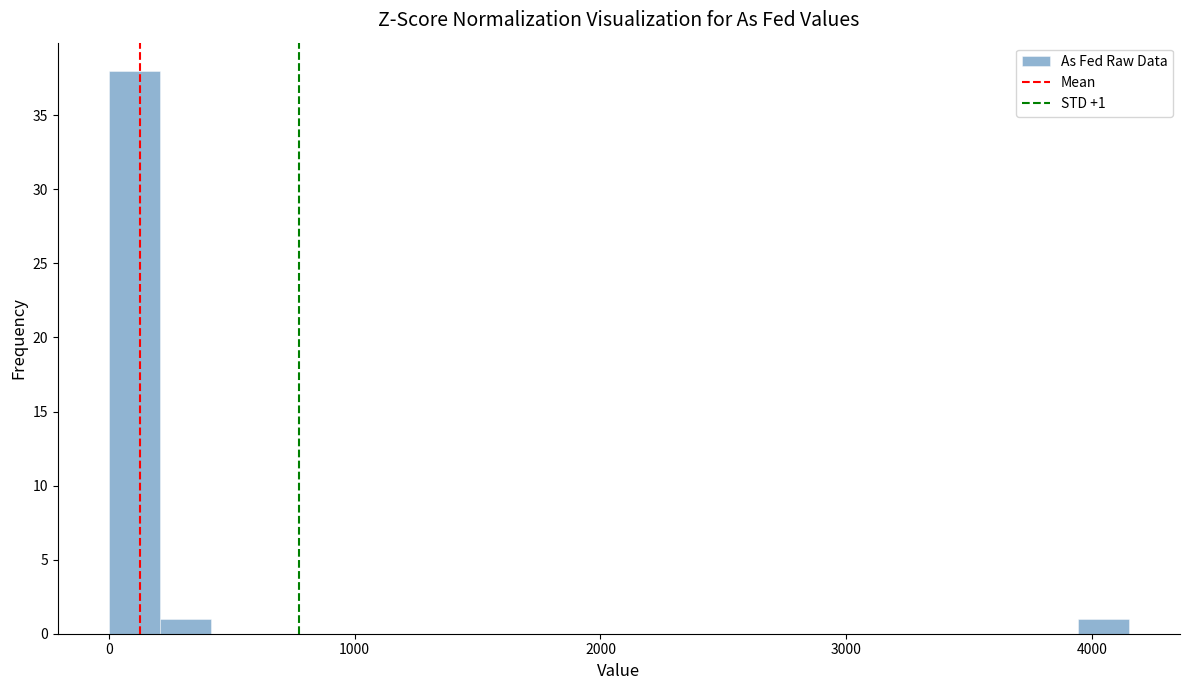

Read against the x-axis, roughly where is the centre of the tallest bar?

100